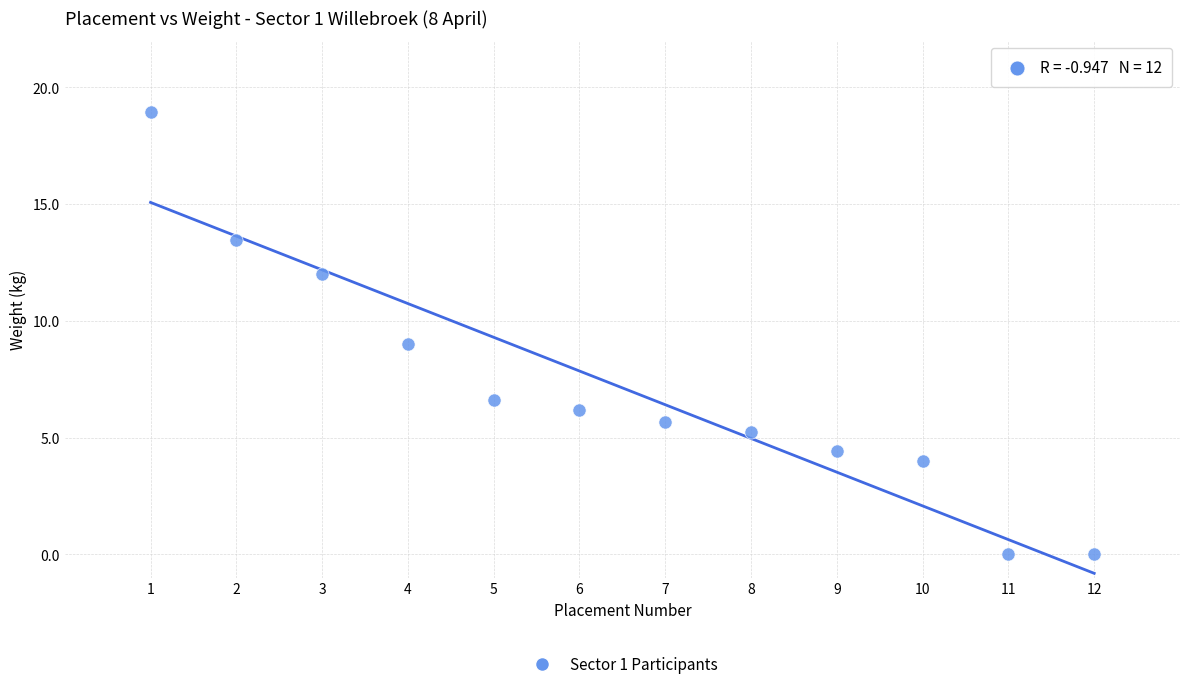

What is the average Y value?

7.1